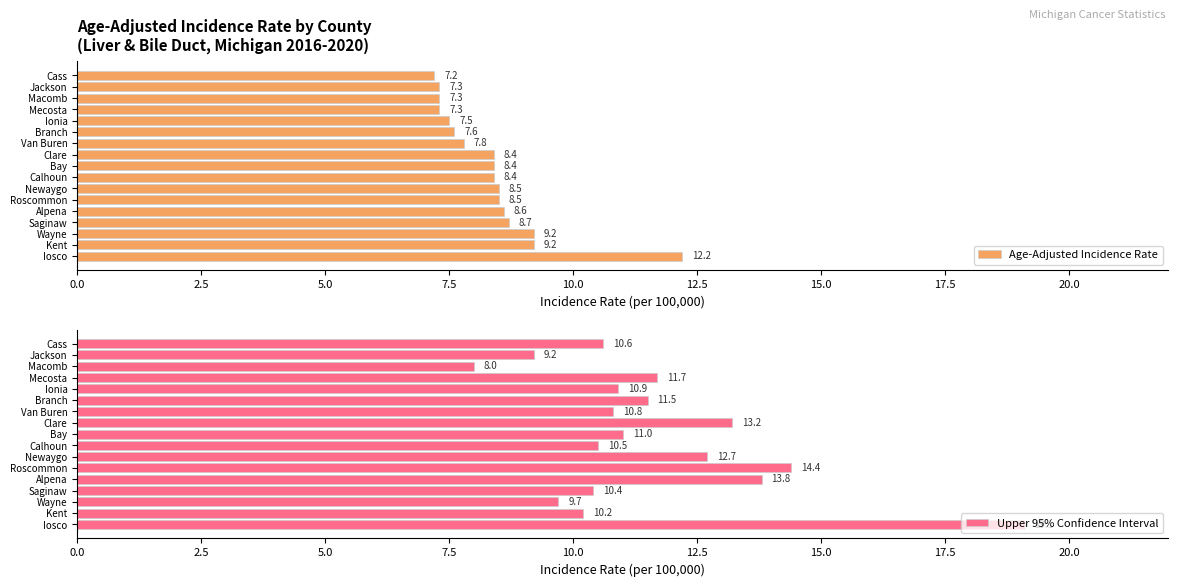

Rank the series by their average value, from lowest to highest.

Age-Adjusted Incidence Rate, Upper 95% Confidence Interval